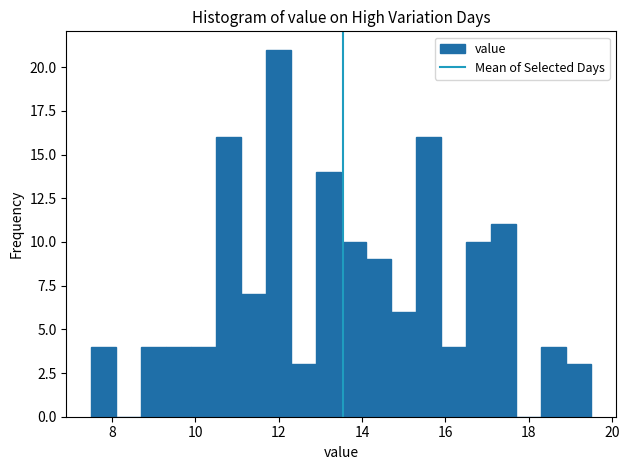

Around what value on the x-axis is the tallest bar? Give the approximate position of its centre, as read against the axis.

12.0